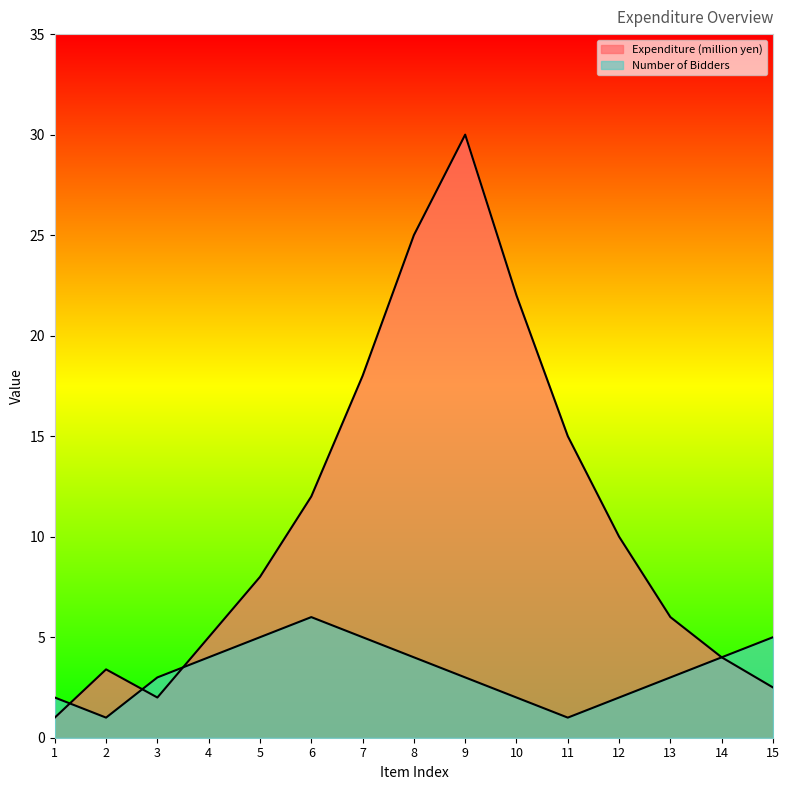

What is the highest value of the Number of Bidders line series?

6.0